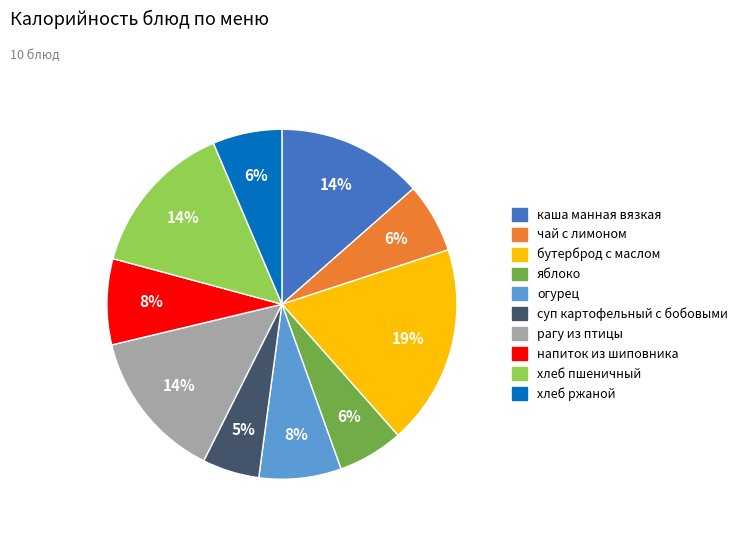

How many segments does this pie chart have?

10